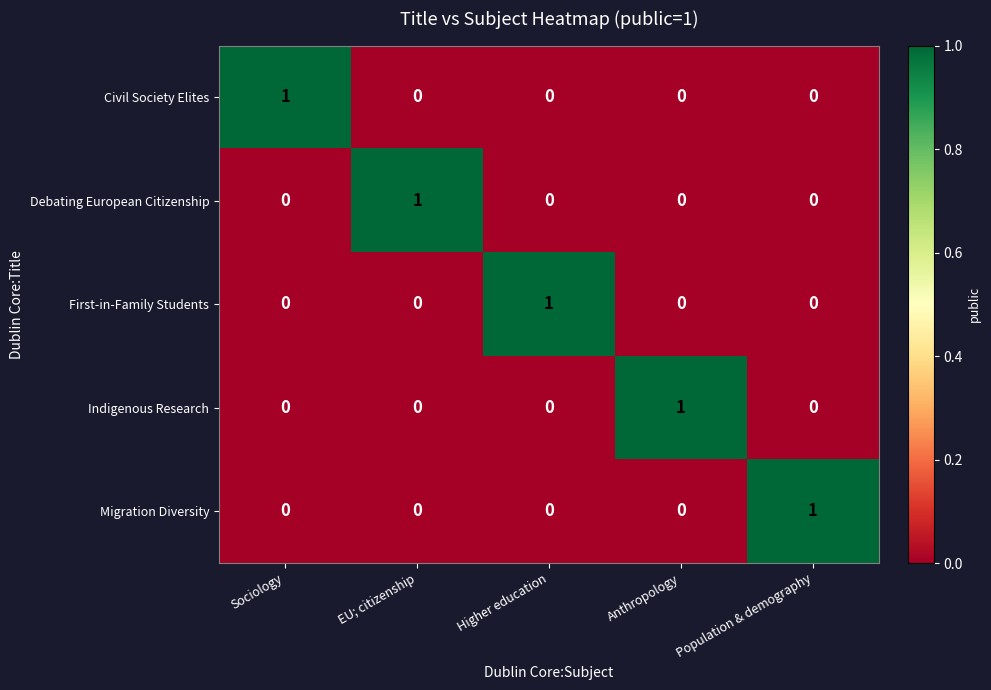

Which category has the highest value in the Civil Society Elites series?

Sociology